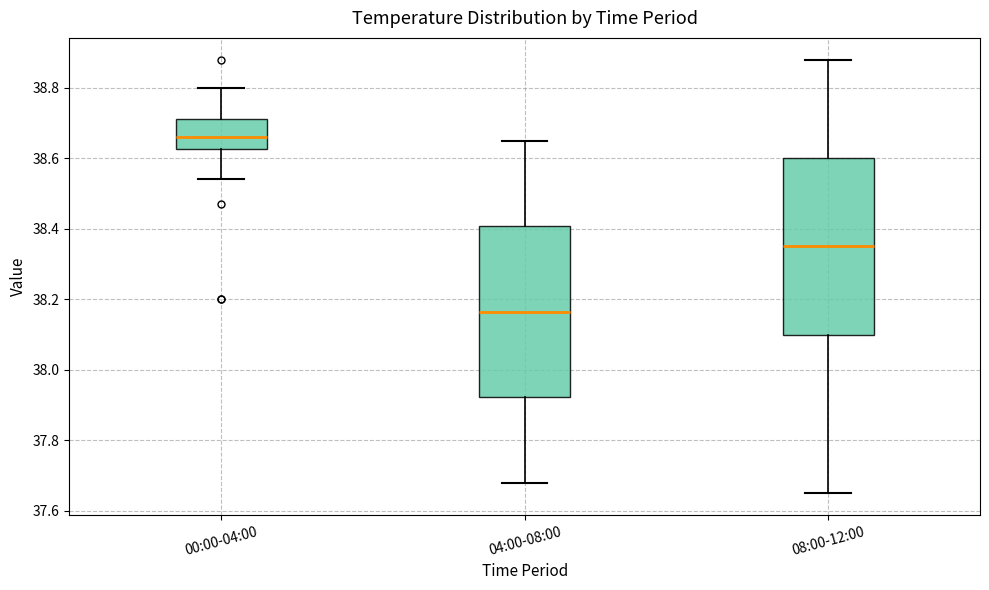

Which box has the highest median line?

00:00-04:00